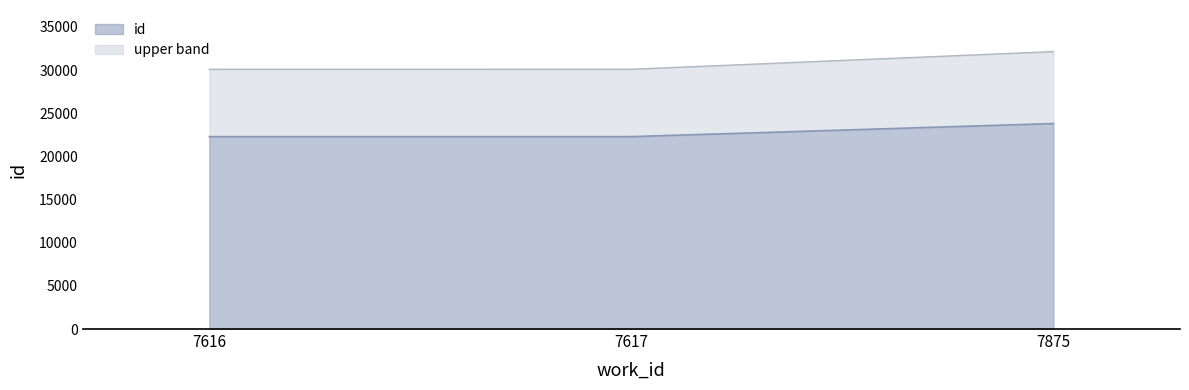

True or false: the data shows 38699 at 7616.

False